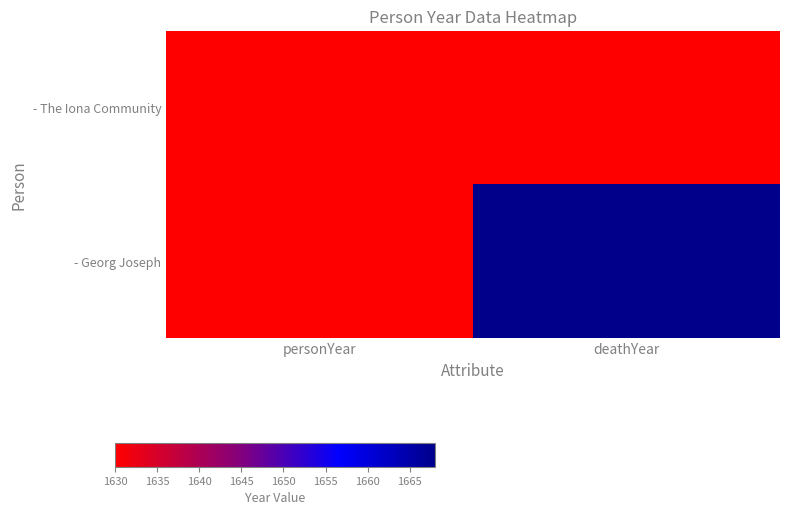

Reading left to right, extract all data points from this chart.

- The Iona Community: personYear=0	deathYear=0
- Georg Joseph: personYear=1630	deathYear=1668